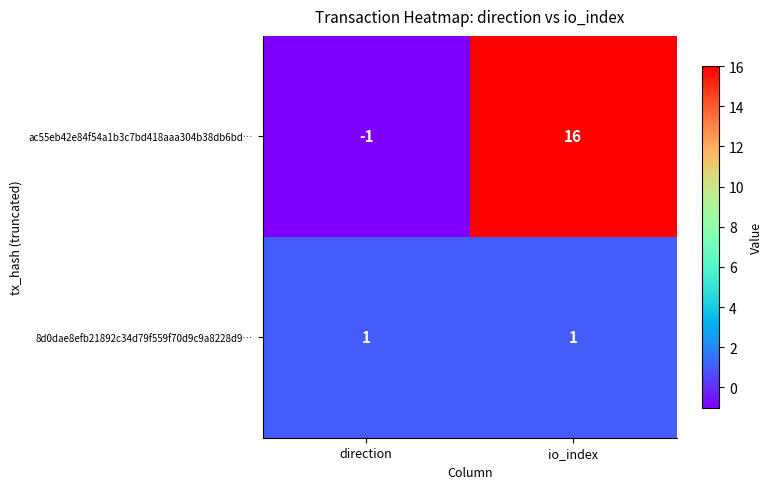

How many values in ac55eb42e84f54a1b3c7bd418aaa304b38db6bd… are below zero?

1